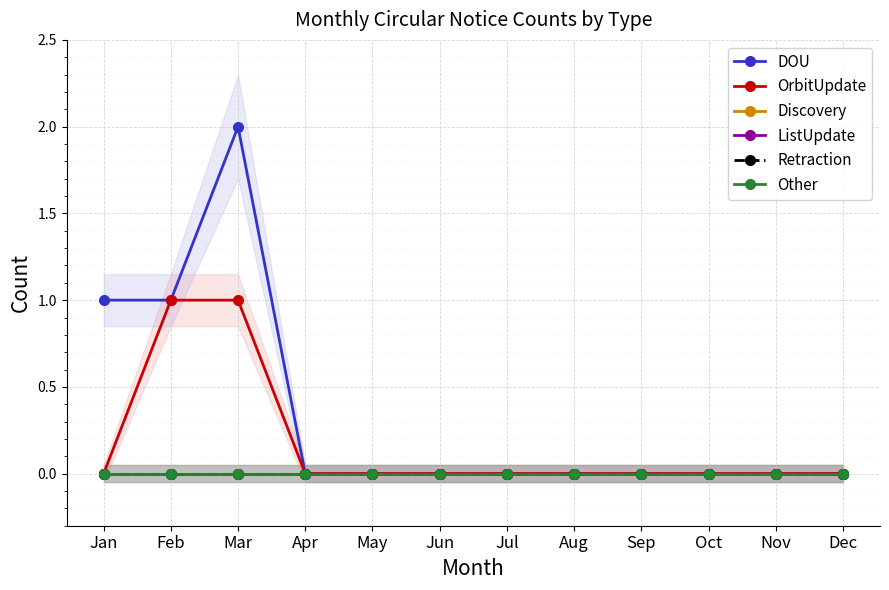

At how many categories does at least one series exceed 0?

3